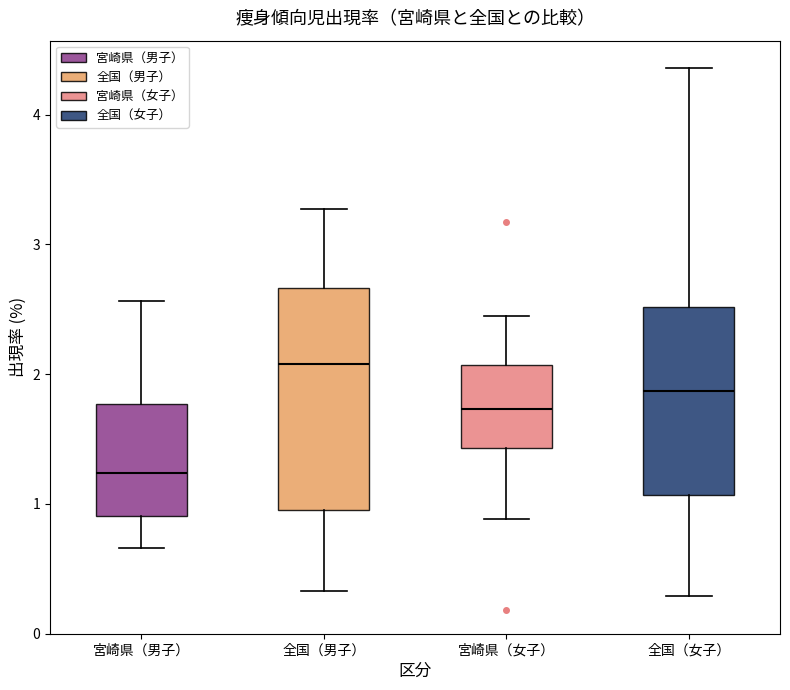

Where does the lower whisker of the box for 宮崎県（女子） end on the y-axis? The values are not printed on the chart, so give them approximately, as read against the axis.

0.9